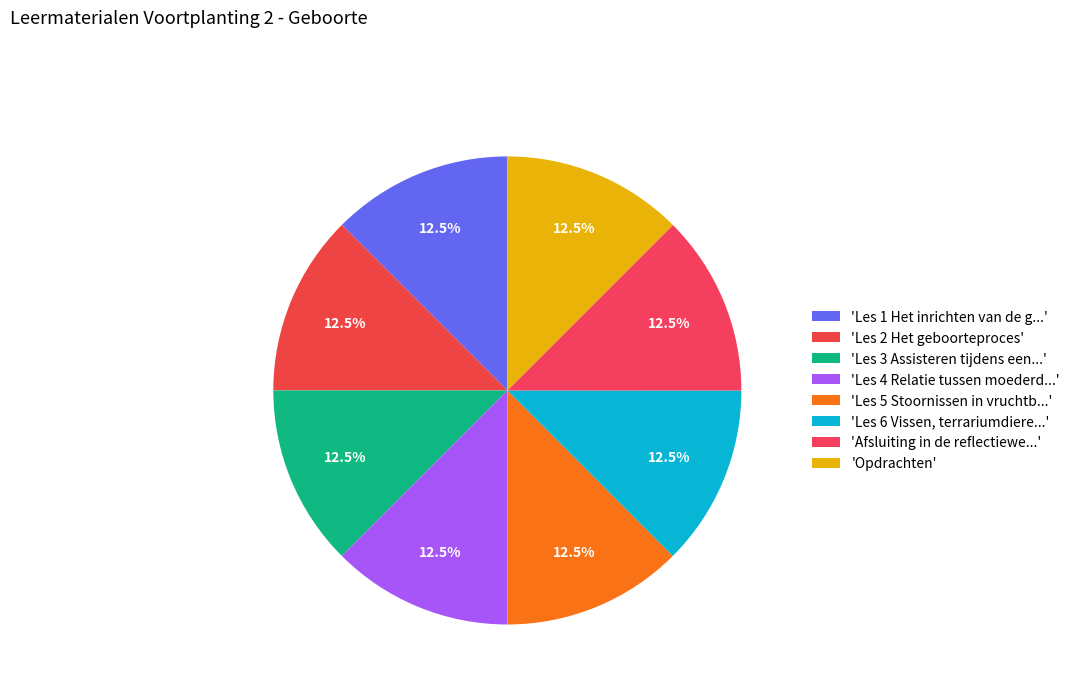

Count the number of slices in the pie.

8